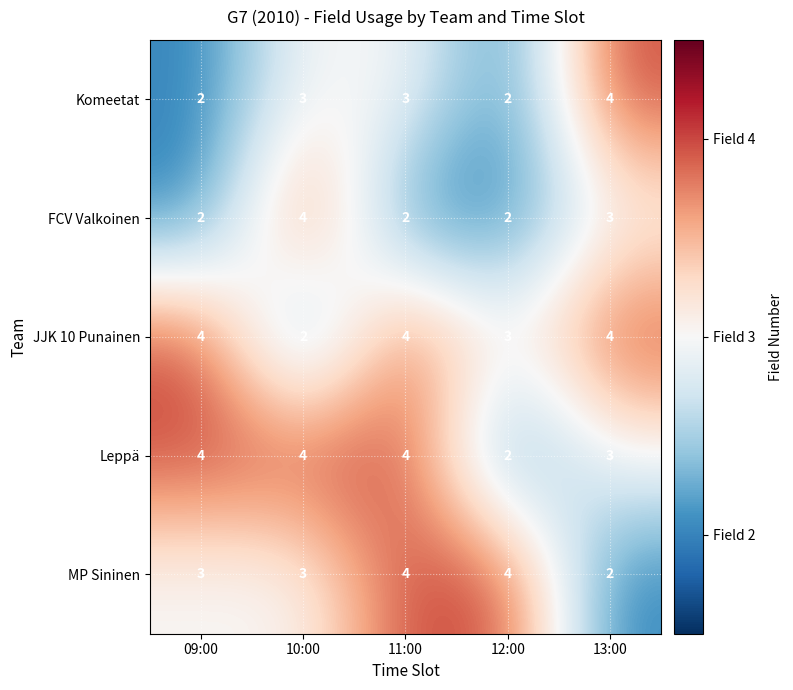

Which series changed the most between 09:00 and 12:00?

Leppä